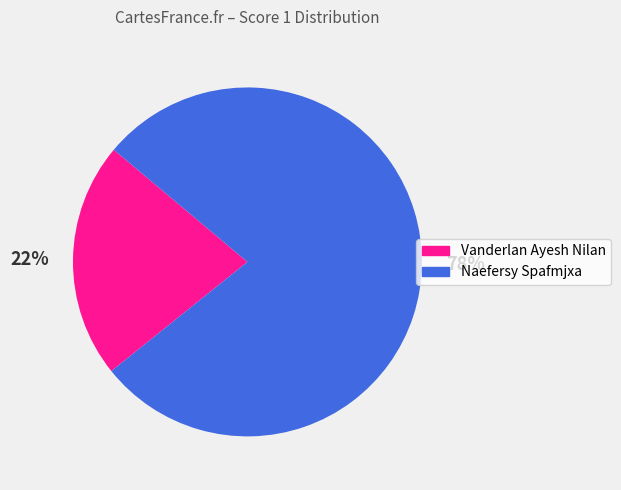

Which slice is the smallest?

Vanderlan Ayesh Nilan